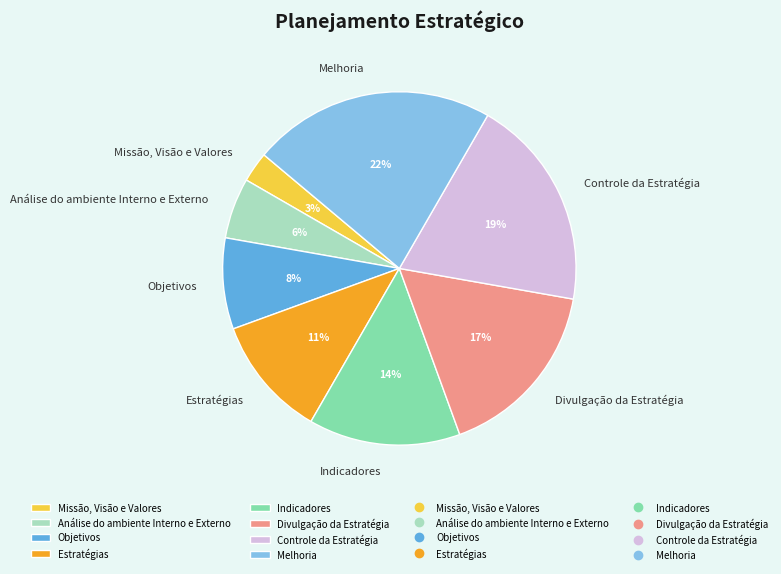

The Estratégias slice represents 11% of the pie. True or false?

True